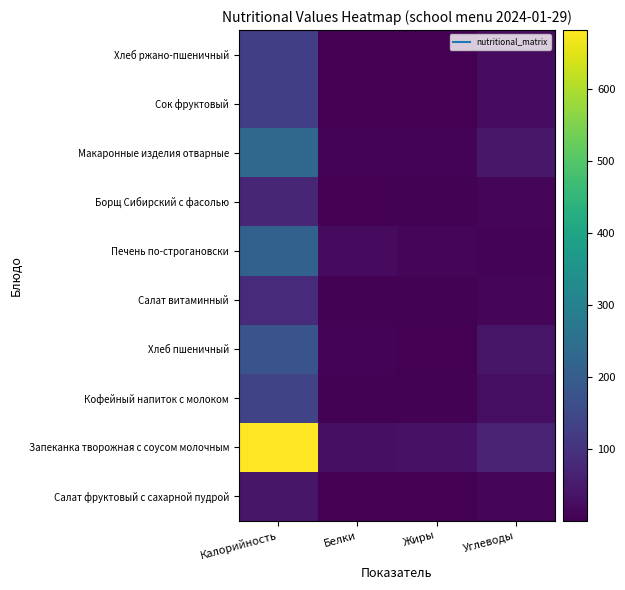

Rank the series by their maximum value, from highest to lowest.

Запеканка творожная с соусом молочным, Макаронные изделия отварные, Печень по-строгановски, Хлеб пшеничный, Кофейный напиток с молоком, Сок фруктовый, Хлеб ржано-пшеничный, Салат витаминный, Борщ Сибирский с фасолью, Салат фруктовый с сахарной пудрой